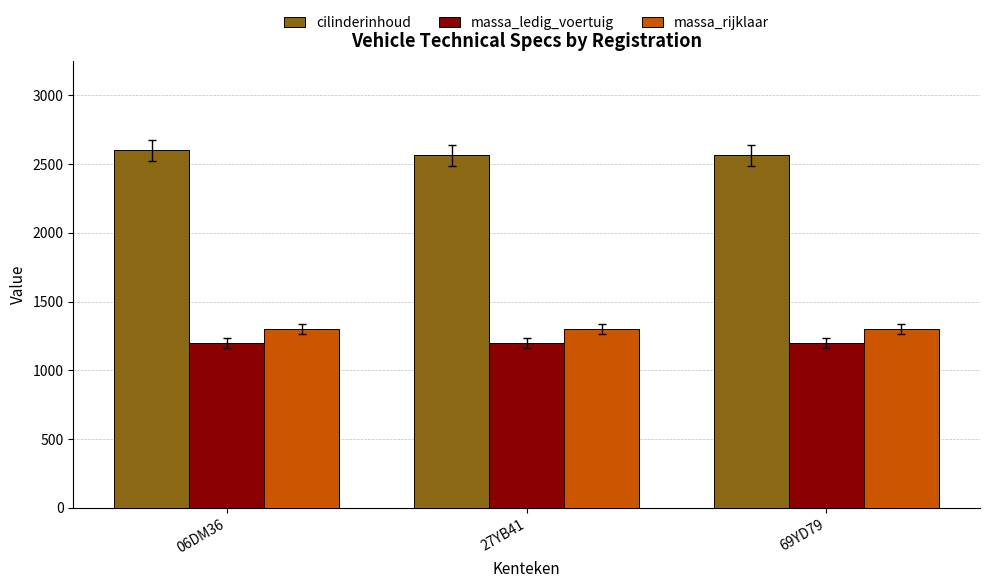

True or false: cilinderinhoud has a value of 2565 at 69YD79.

True